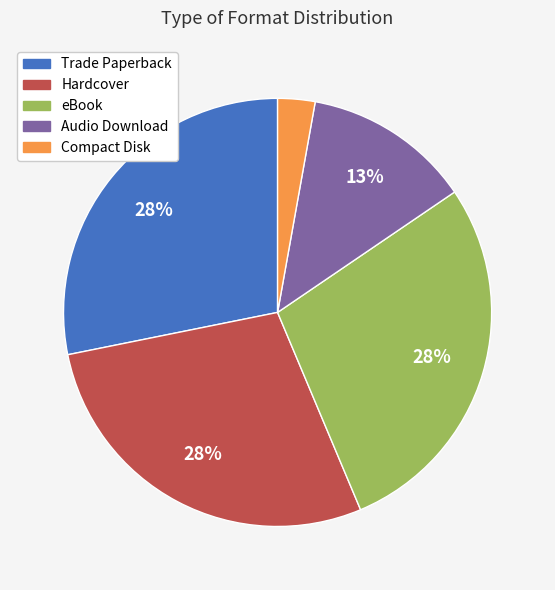

Combined, do Trade Paperback and Audio Download account for over 50%?

No